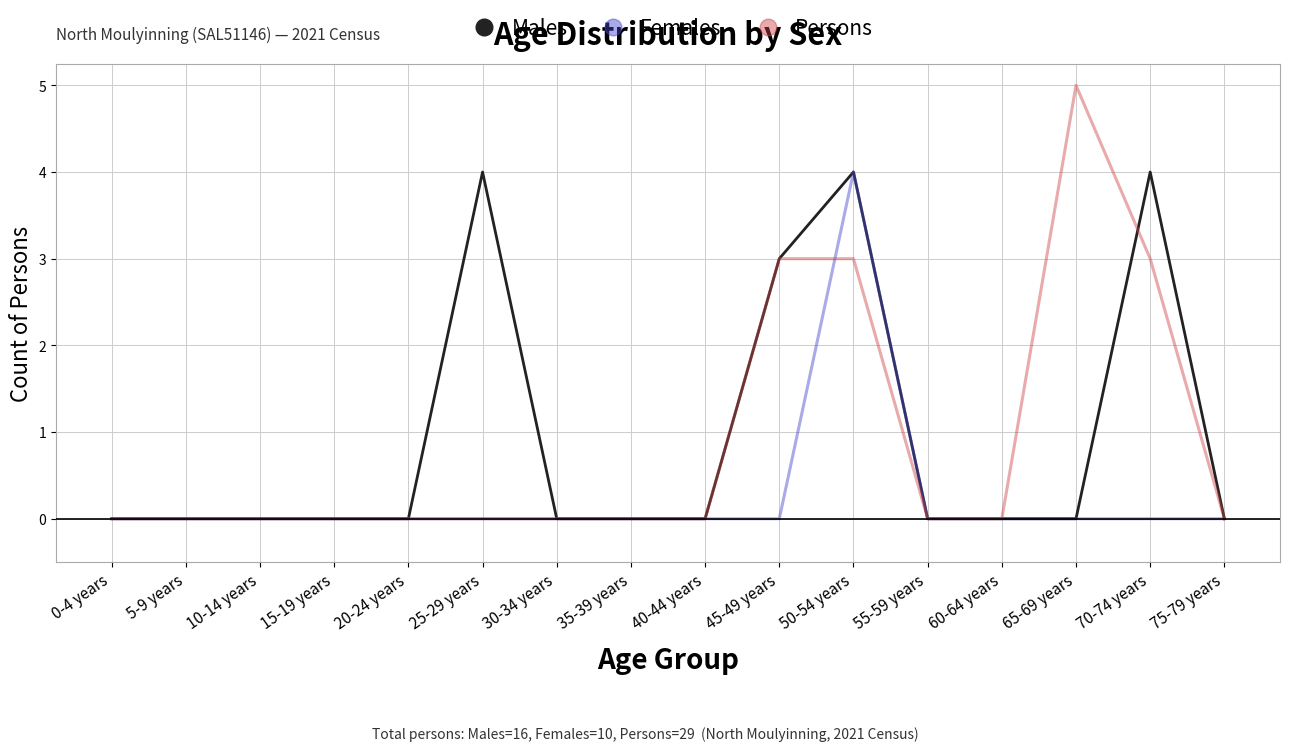

The value of Females at 70-74 years is 0. True or false?

True